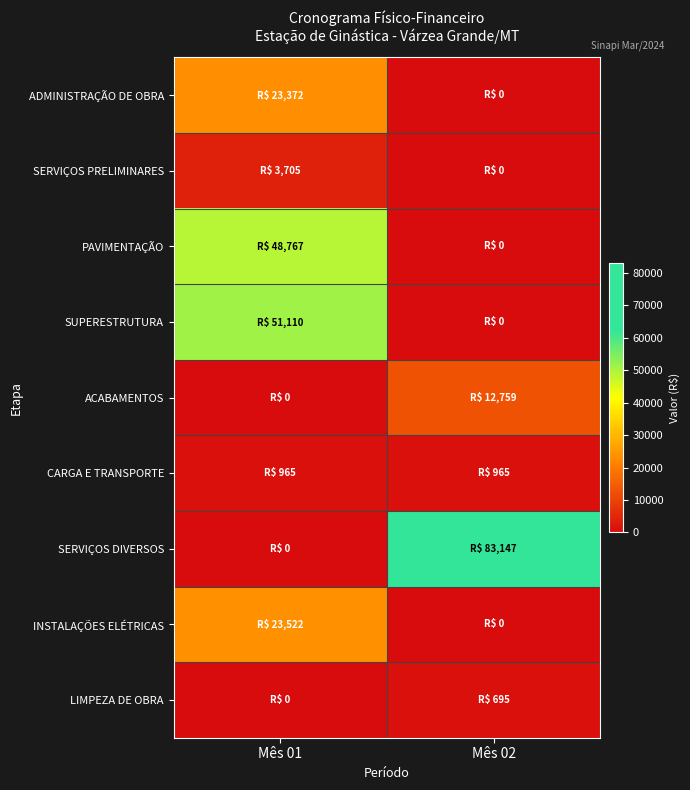

At Mês 02, list the series in order from smallest to largest.

ADMINISTRAÇÃO DE OBRA, SERVIÇOS PRELIMINARES, PAVIMENTAÇÃO, SUPERESTRUTURA, INSTALAÇÕES ELÉTRICAS, LIMPEZA DE OBRA, CARGA E TRANSPORTE, ACABAMENTOS, SERVIÇOS DIVERSOS